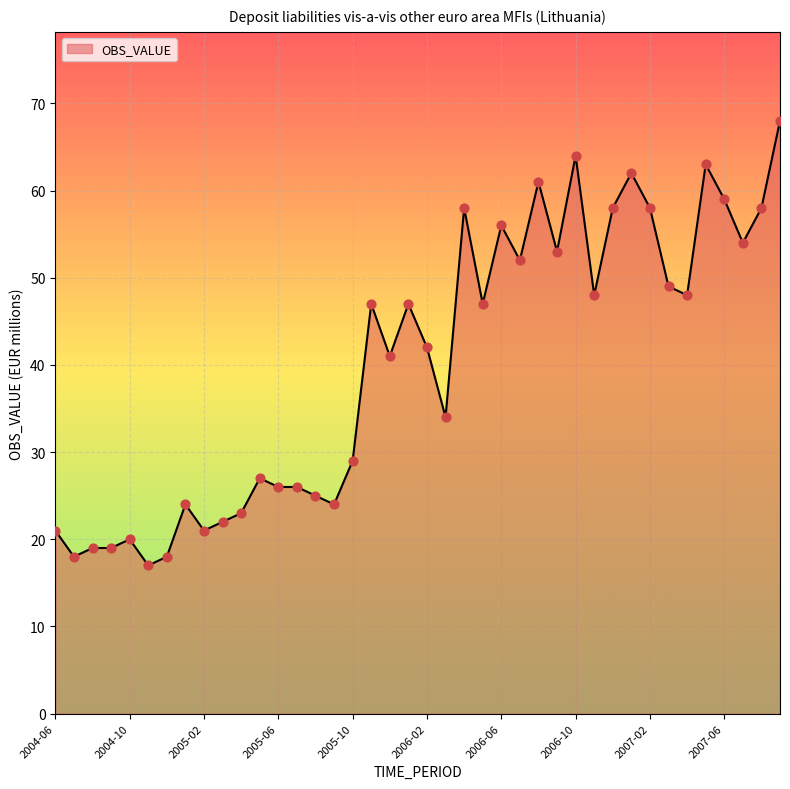

What is the greatest value displayed?

68